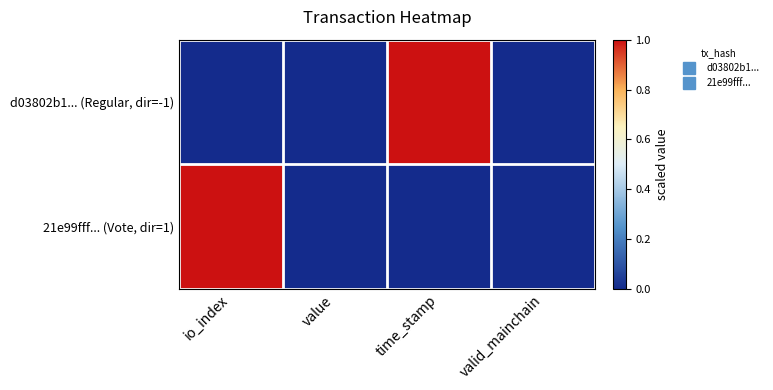

How many distinct data groups are displayed?

2